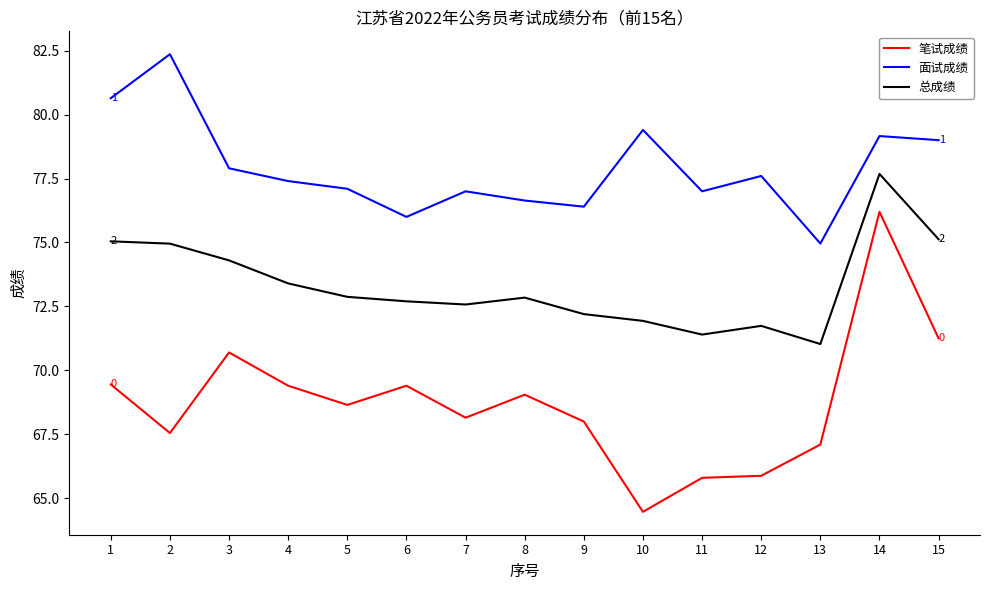

How many lines are shown in the chart?

3